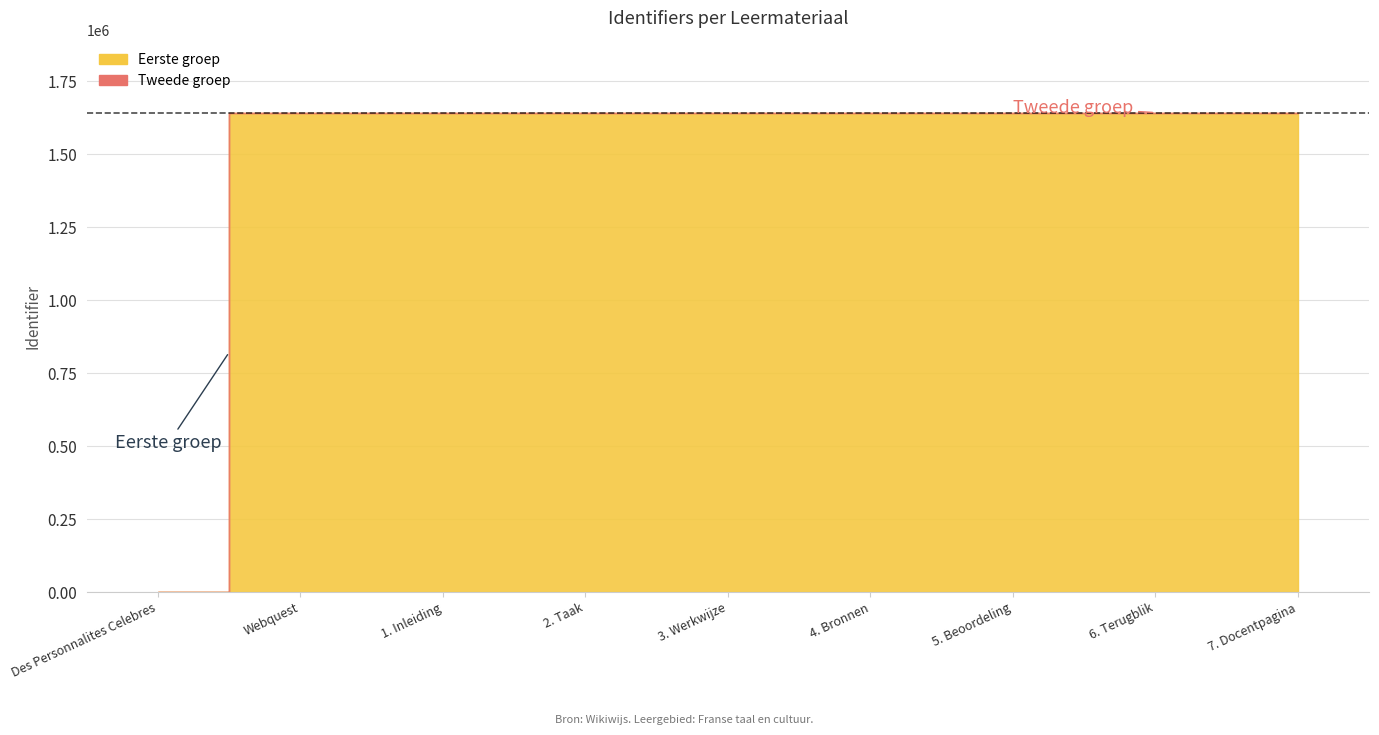

How many lines are shown in the chart?

1